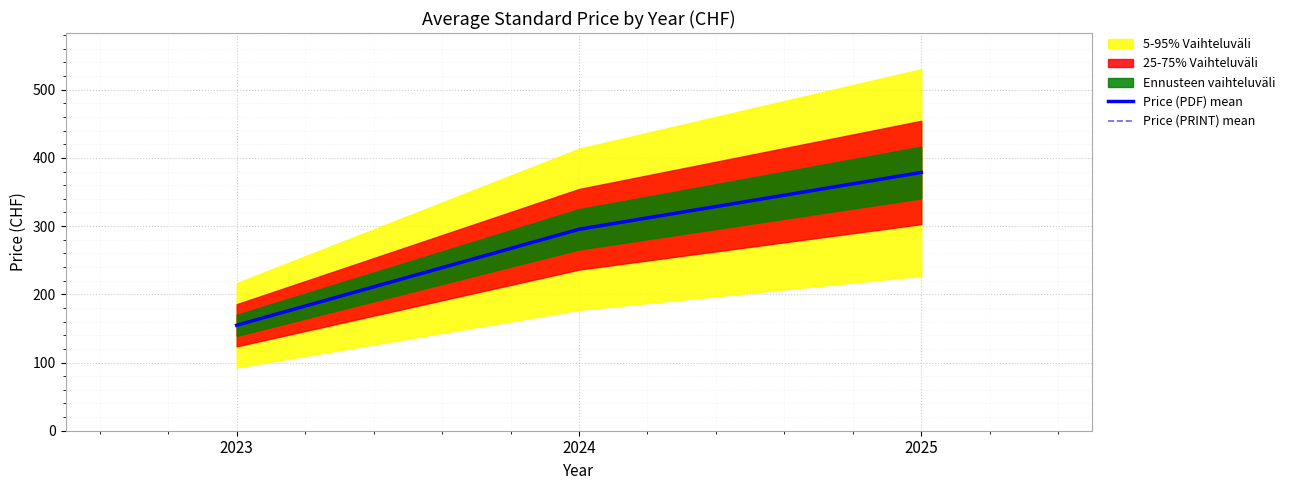

What is the difference between the maximum and second lowest values in the Price (PRINT) mean series?

83.3